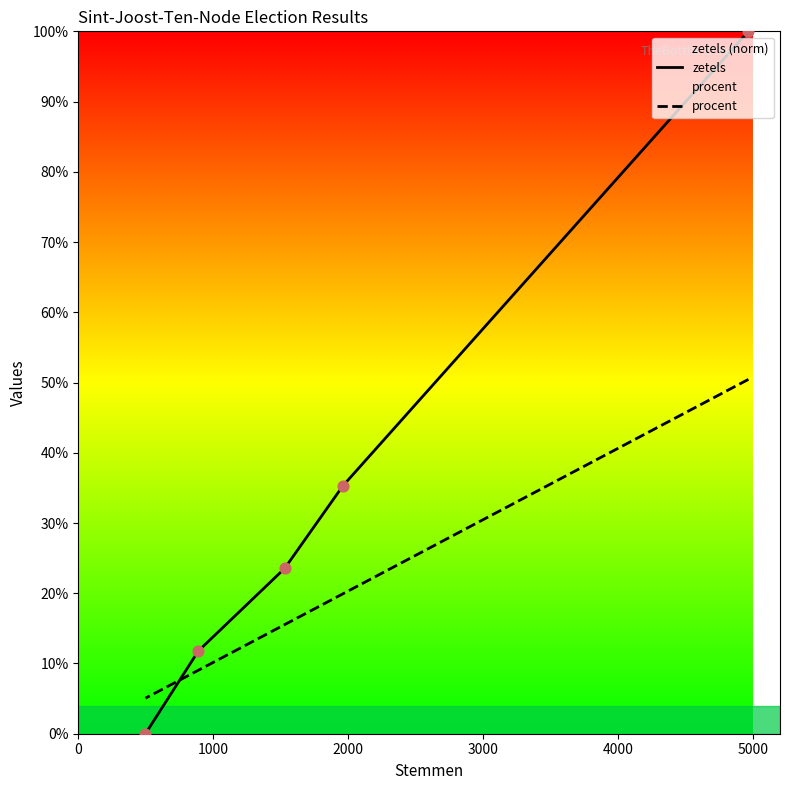

Which series reaches the minimum Y coordinate?

zetels